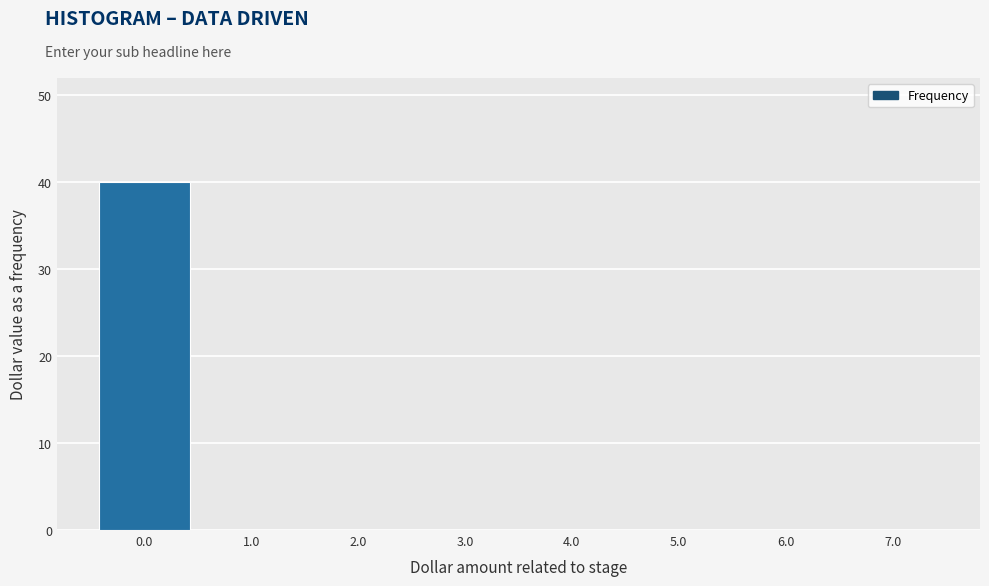

Reading left to right, list every bar in this chart as the range it spans on the x-axis followed by its height. The values are not printed on the chart, so give them approximately, as read against the axis.

-0.5 to 0.5: 40
0.5 to 1.5: 0
1.5 to 2.5: 0
2.5 to 3.5: 0
3.5 to 4.5: 0
4.5 to 5.5: 0
5.5 to 6.5: 0
6.5 to 7.5: 0